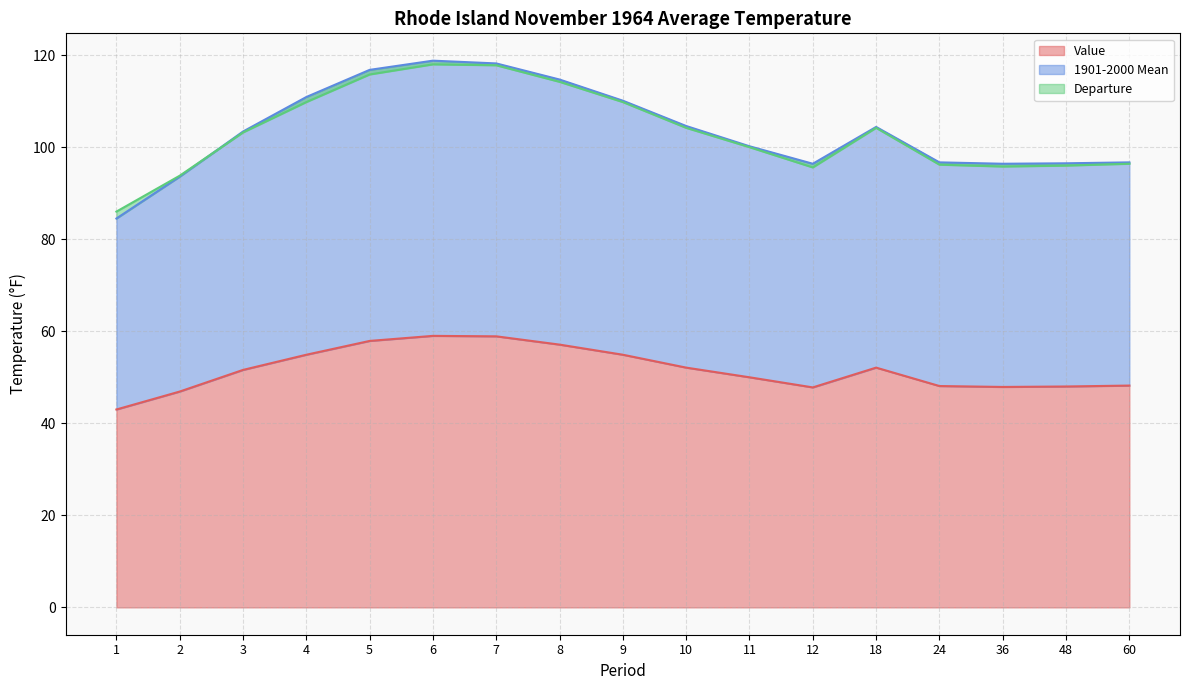

The Value series shows 52.1 at 18. True or false?

True